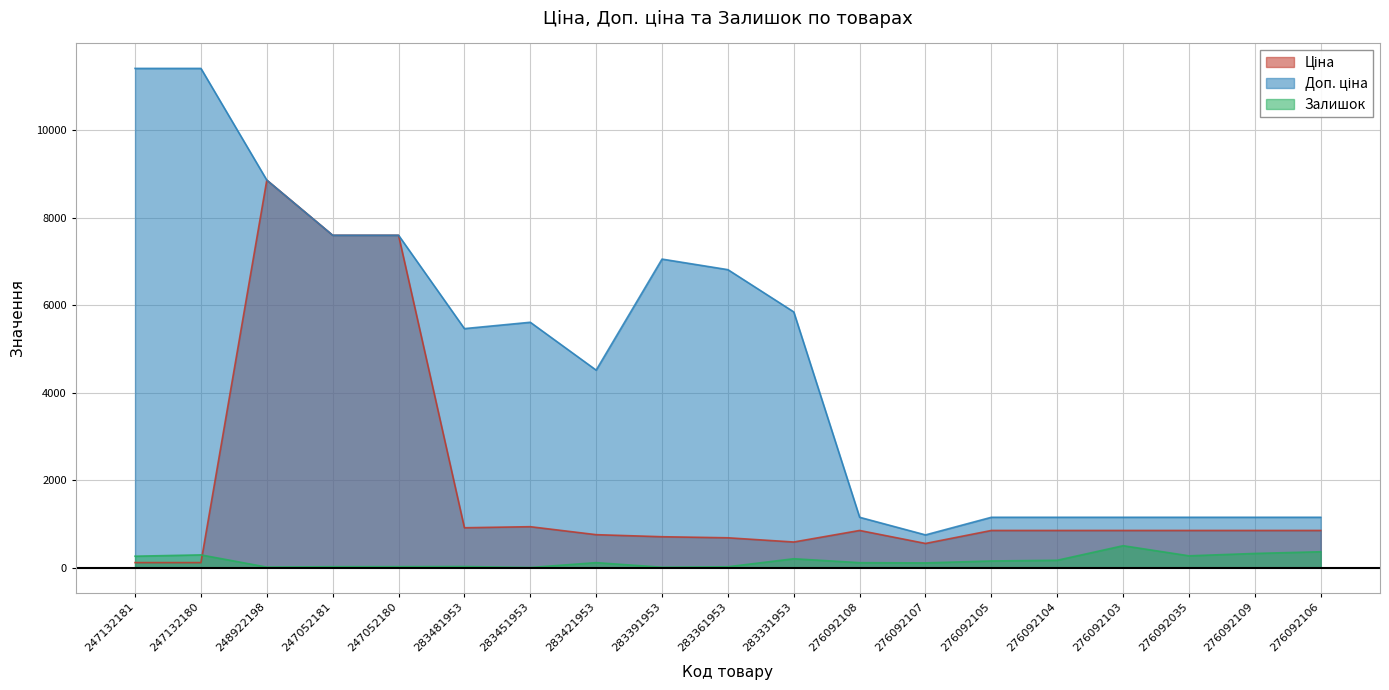

What is the spread (max minus min) of values at 283361953?

6790.8